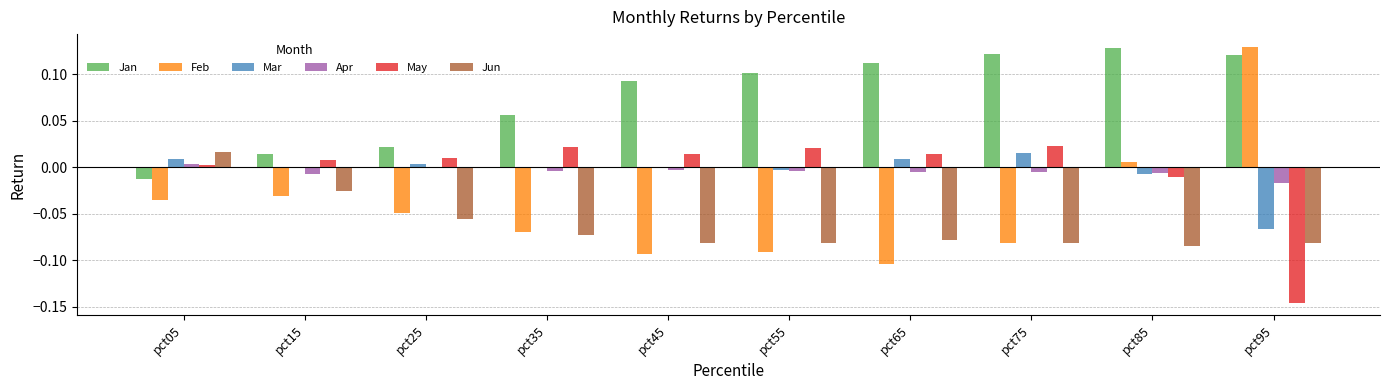

Is it true that Mar equals -0.0 at pct85?

True